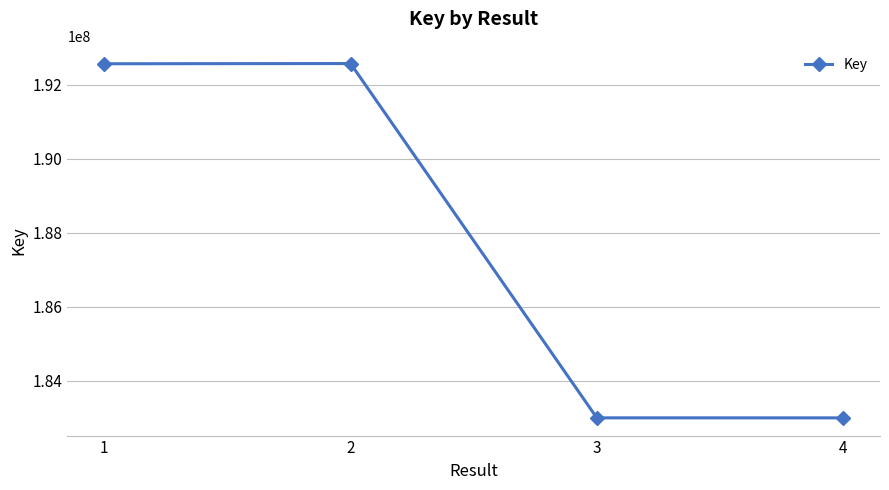

What is the sum of all values?

751122072